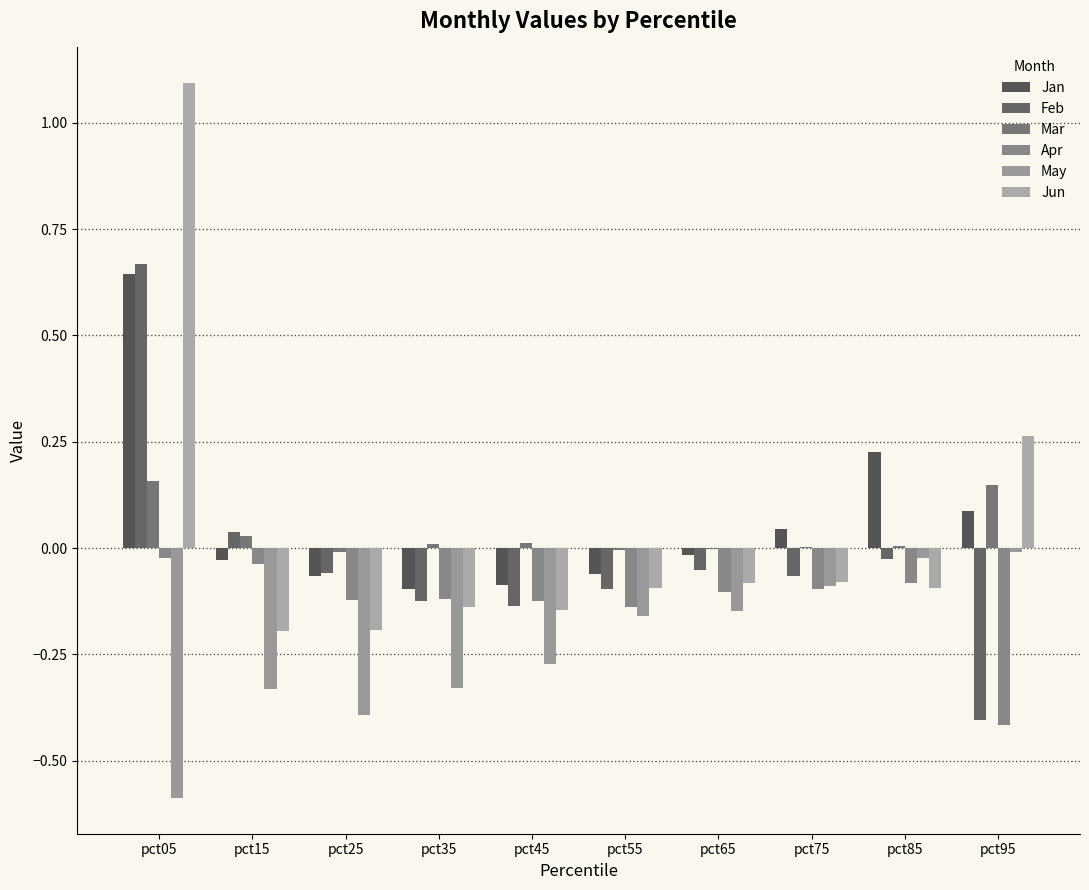

Which series has the largest range (max minus min)?

Jun